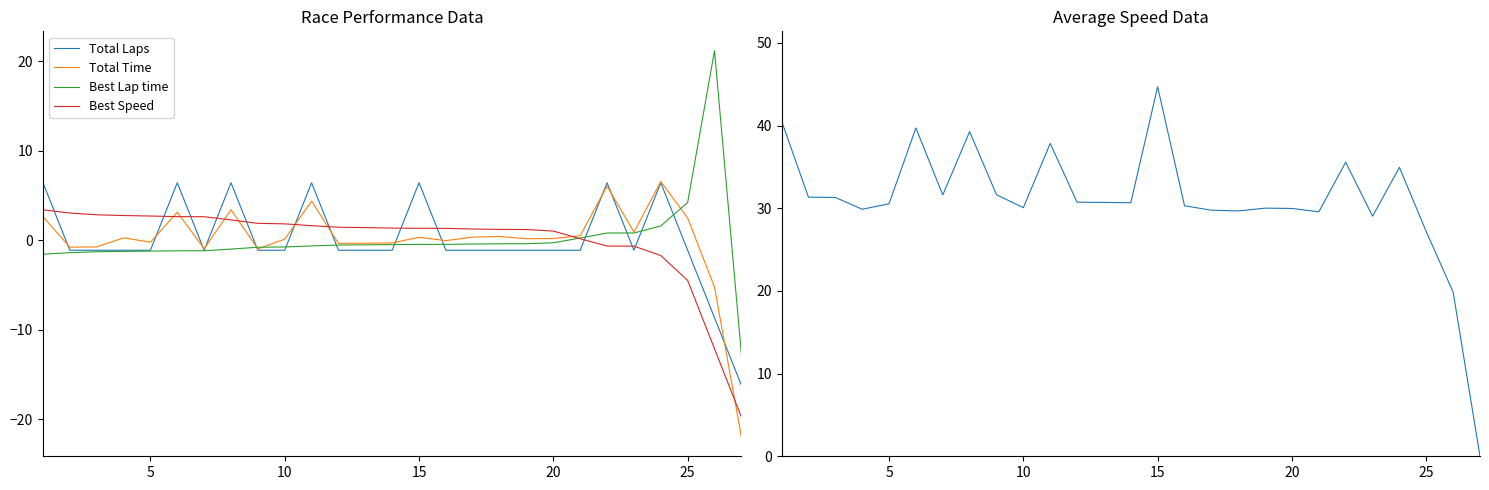

After their last crossing, which series has the higher values: Total Laps or Best Lap time?

Best Lap time